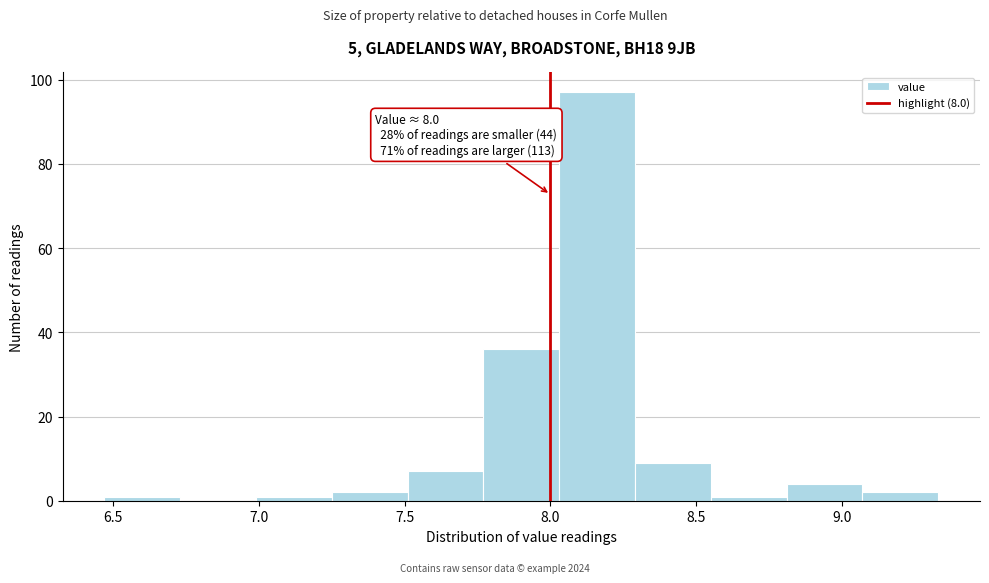

Over which range of the x-axis is the bar tallest?

8.03 to 8.29